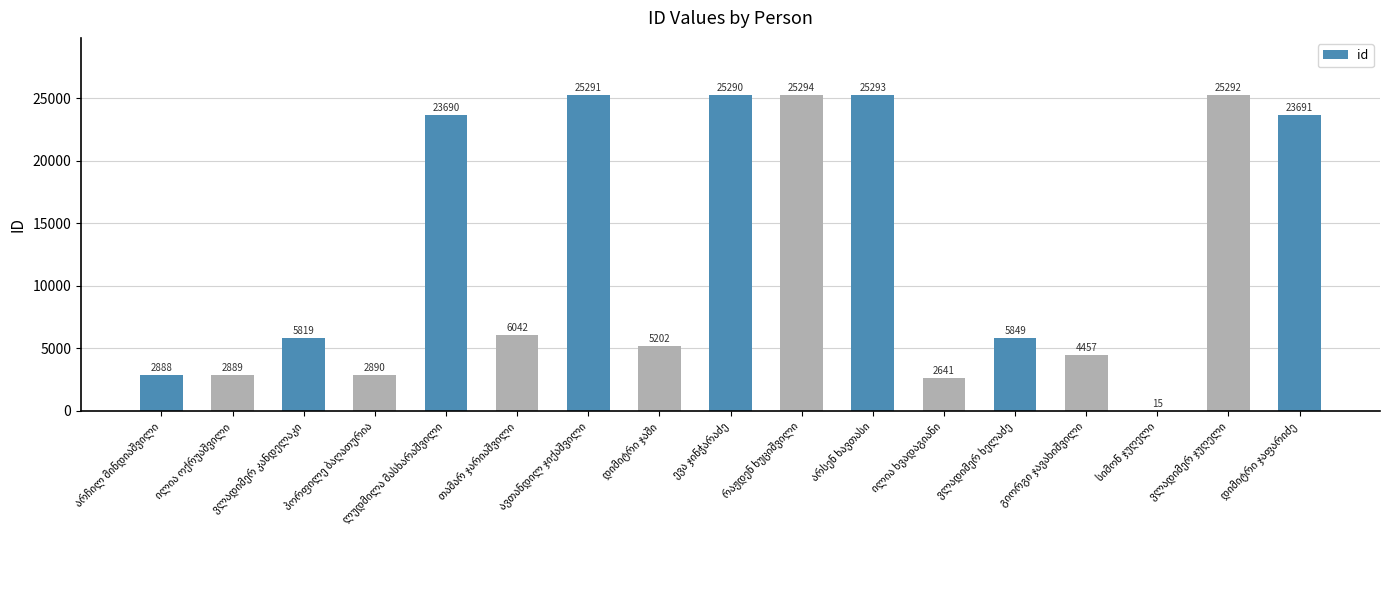

Are the bars horizontal?

No